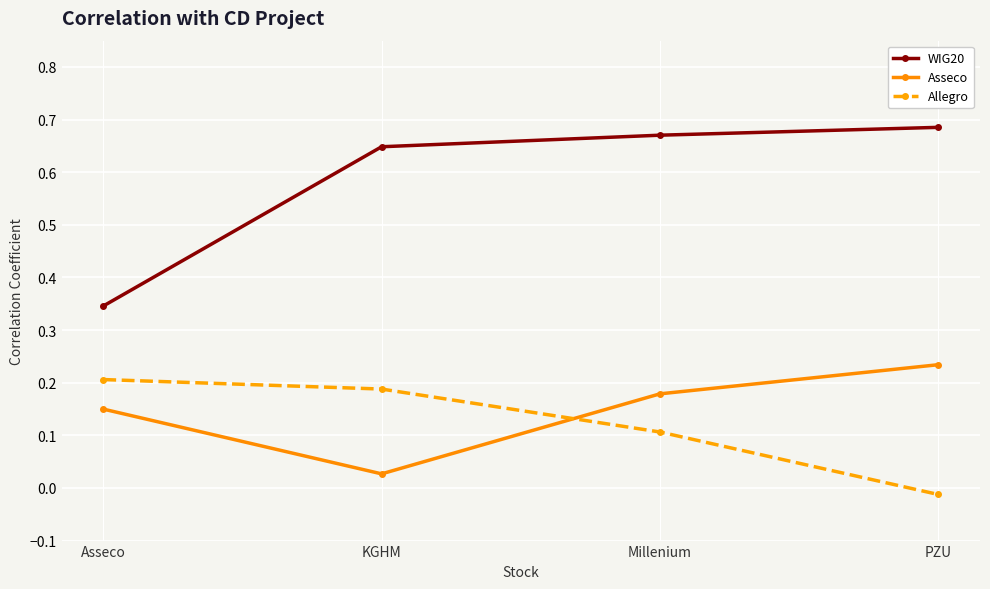

Which category has the lowest value in the Allegro series?

PZU